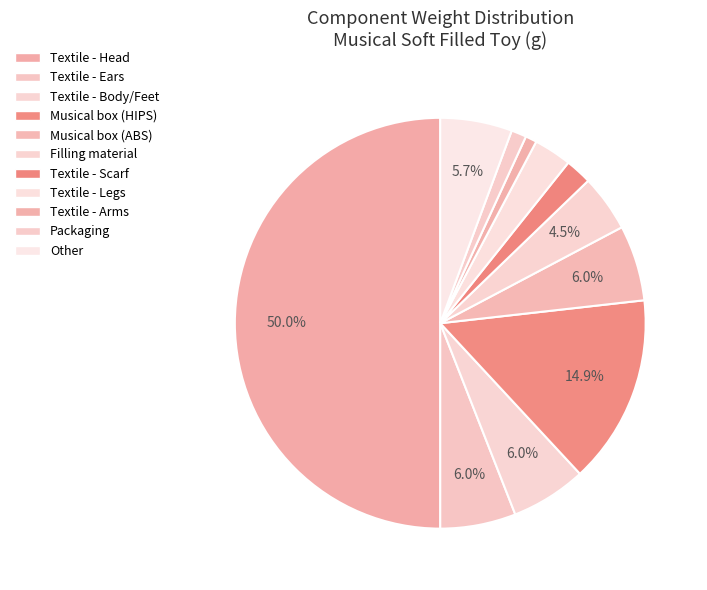

To the nearest percent, what portion does Textile - Head represent?

50%